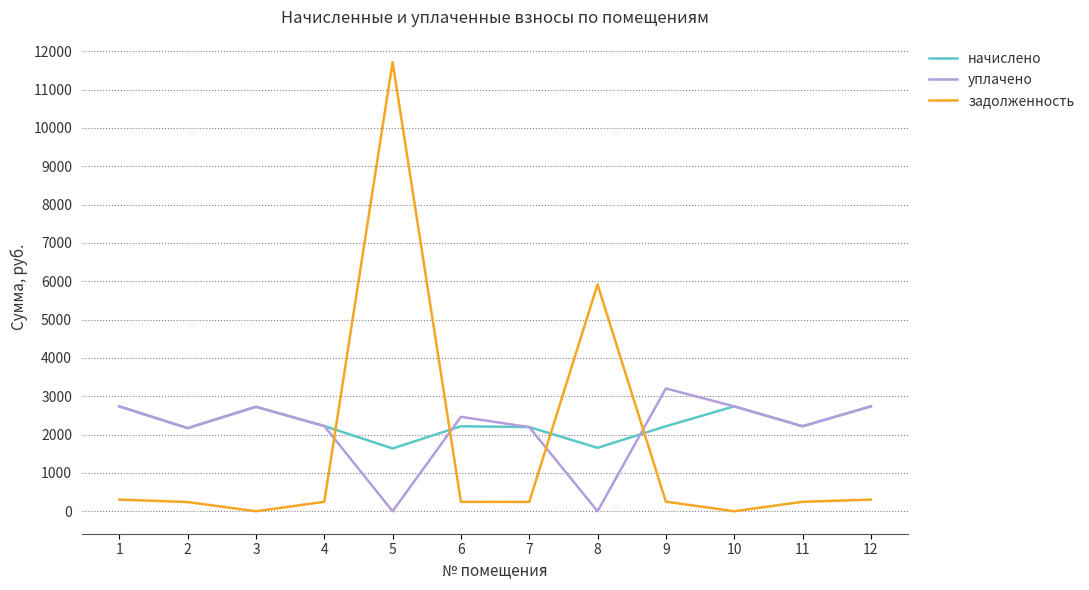

True or false: уплачено and начислено intersect in this chart.

True